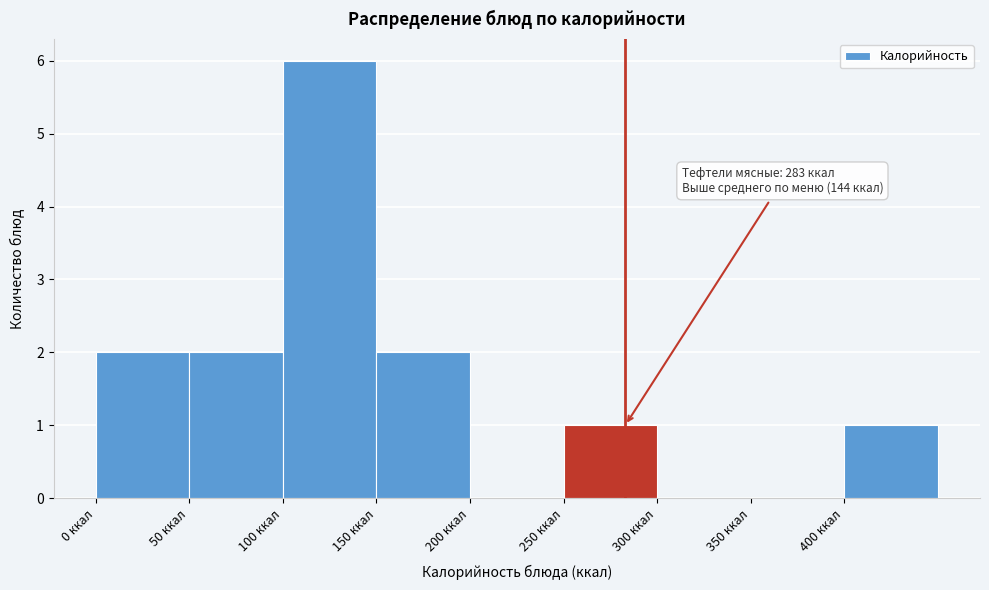

Which range on the x-axis has the tallest bar?

100 to 150